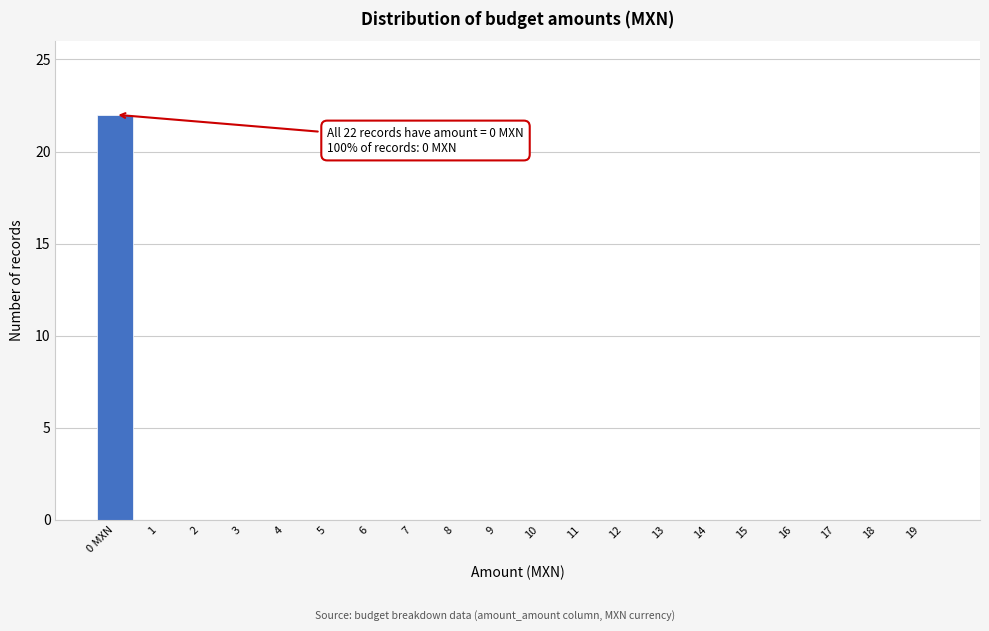

Reading left to right, transcribe all the data shown in this chart.

0 MXN=22	1=0	2=0	3=0	4=0	5=0	6=0	7=0	8=0	9=0	10=0	11=0	12=0	13=0	14=0	15=0	16=0	17=0	18=0	19=0